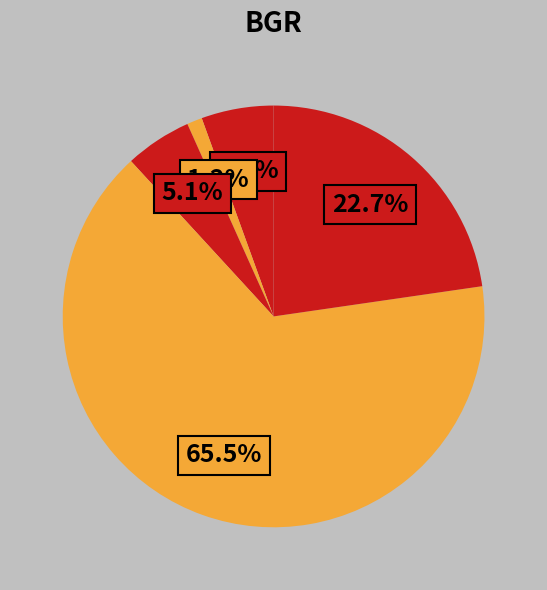

To the nearest percent, what is the average slice percentage?

20%